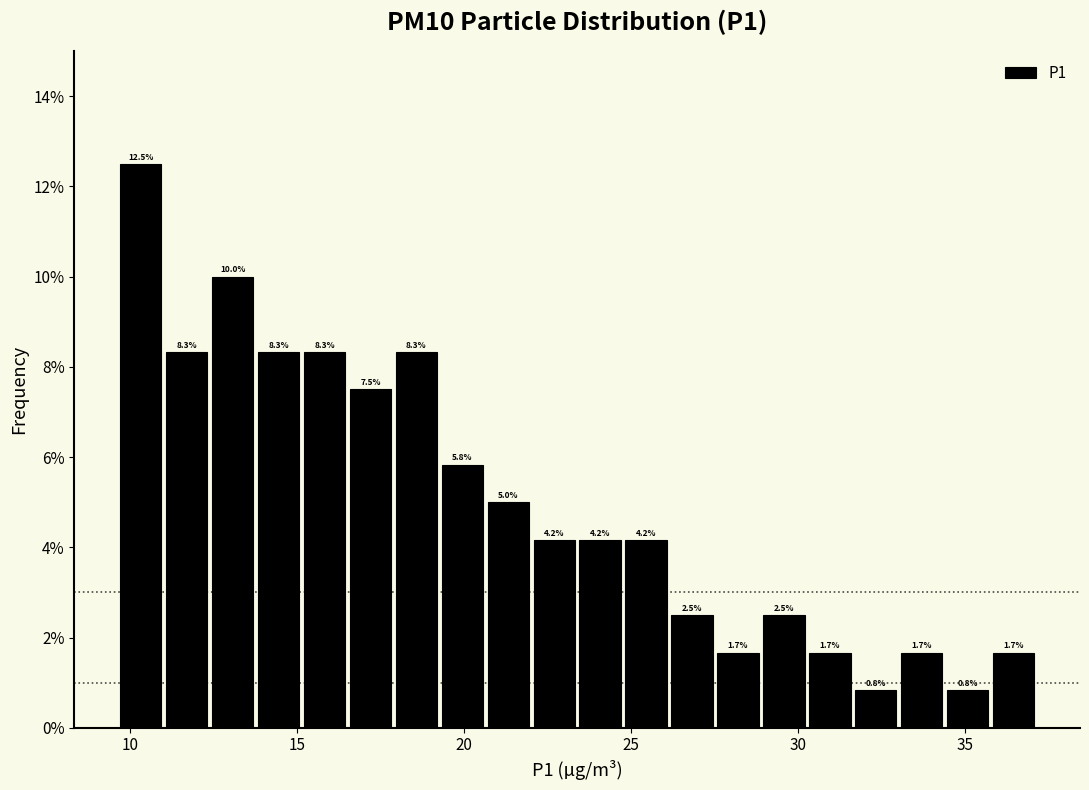

Read against the x-axis, roughly where is the centre of the tallest bar?

10.5